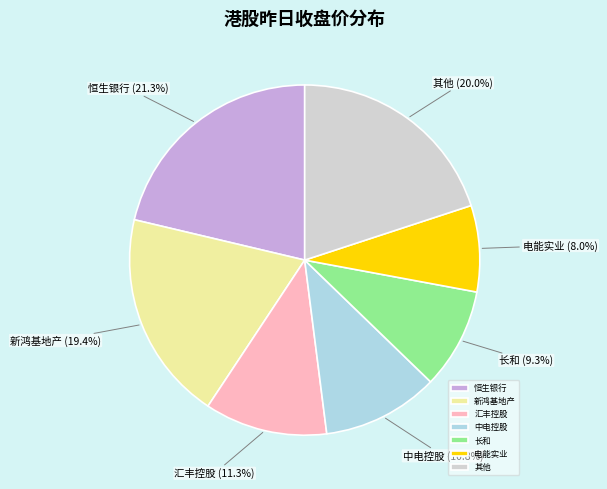

What is the ratio of the value at 中电控股 to the value at 长和?

1.2